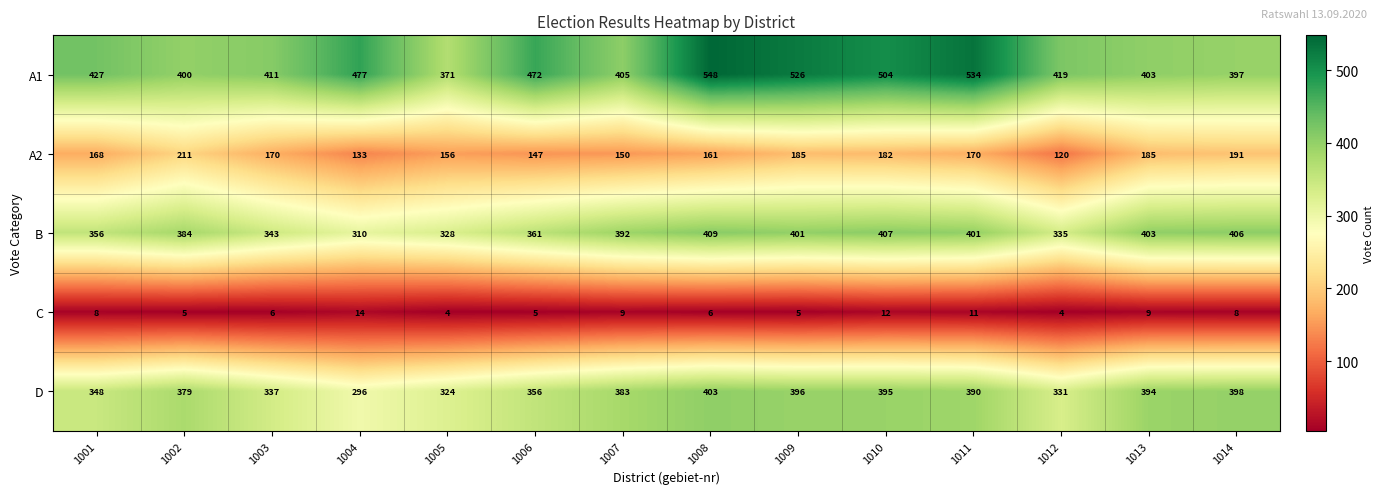

The D series shows 356 at 1006. True or false?

True